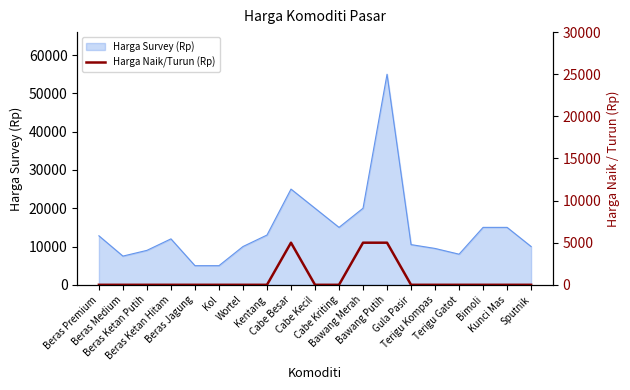

Where is the first local maximum?

Cabe Besar